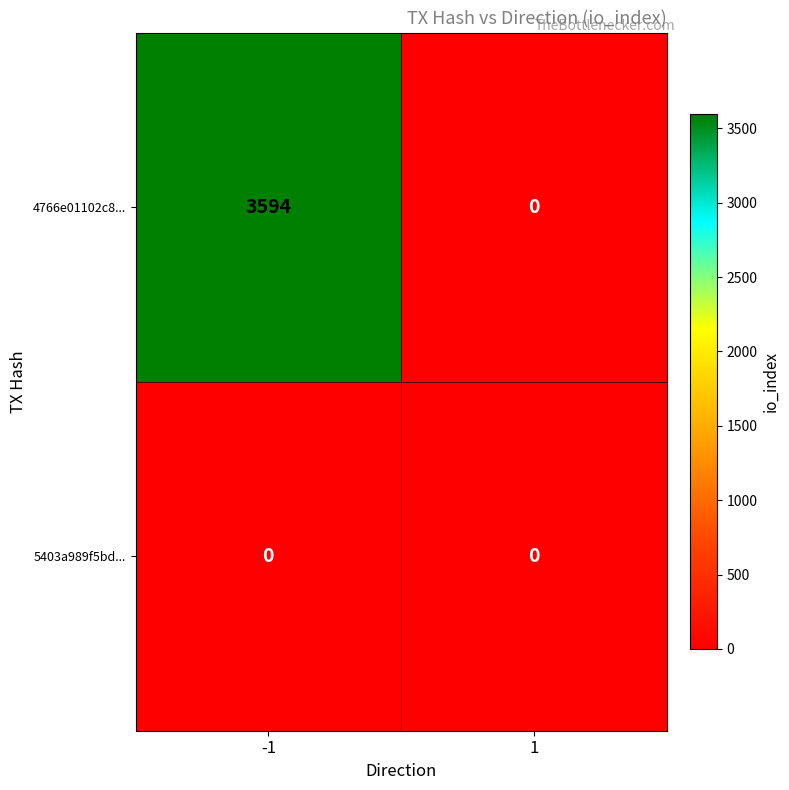

List the labels in order of 4766e01102c8... value, largest first.

-1, 1